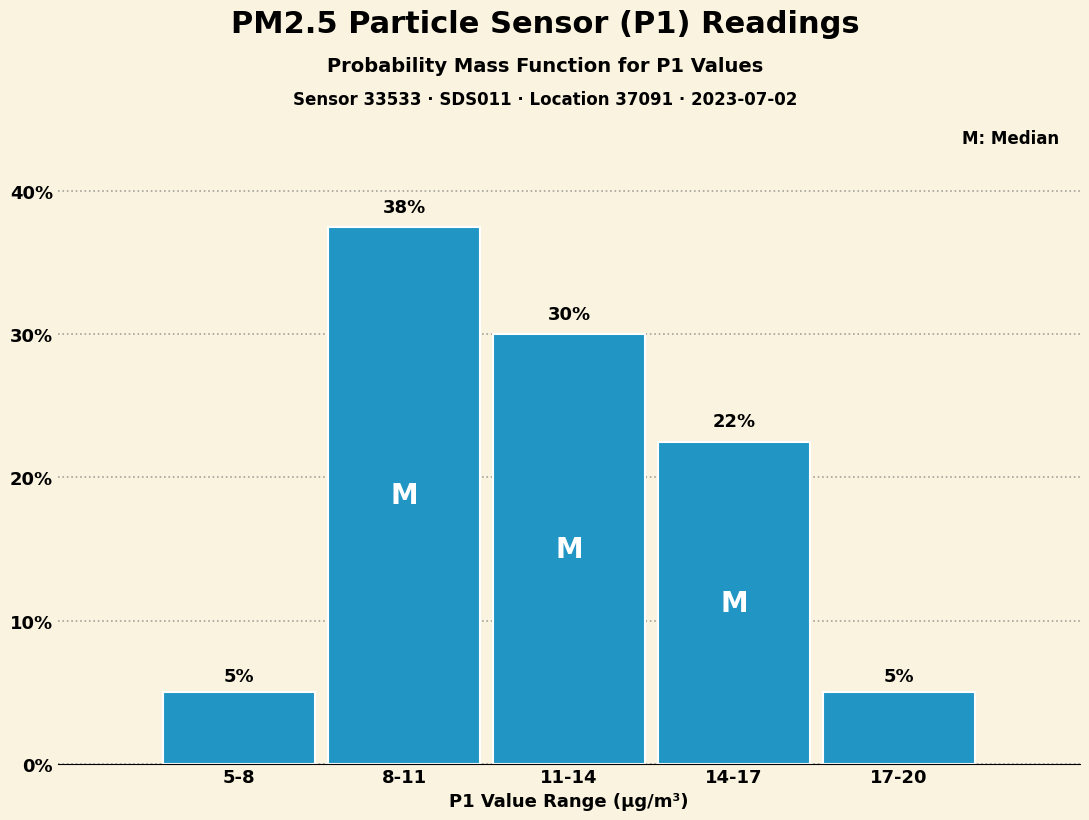

Which has a higher value, 5-8 or 8-11?

8-11